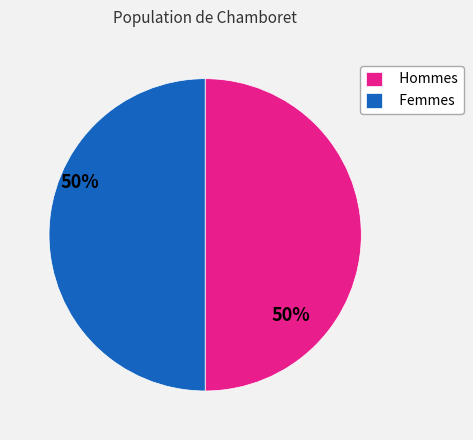

What is the ratio of the value at Hommes to the value at Femmes?

1.0